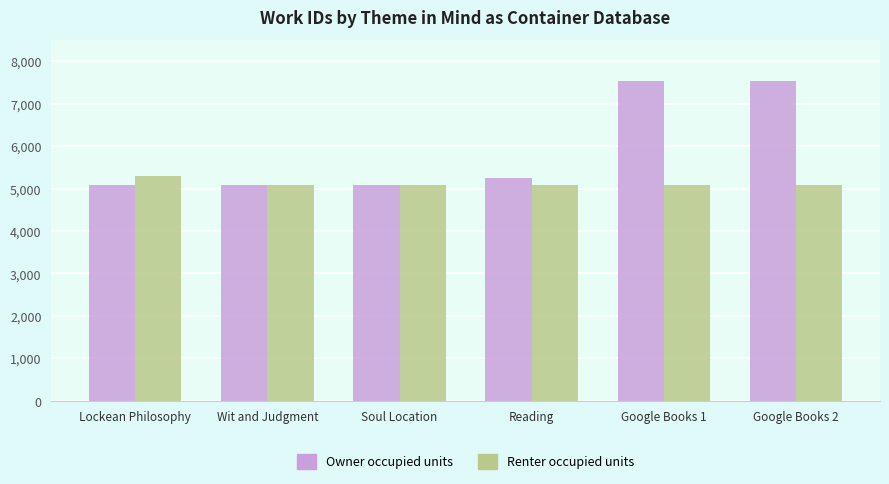

Which series has the widest spread of values?

Owner occupied units